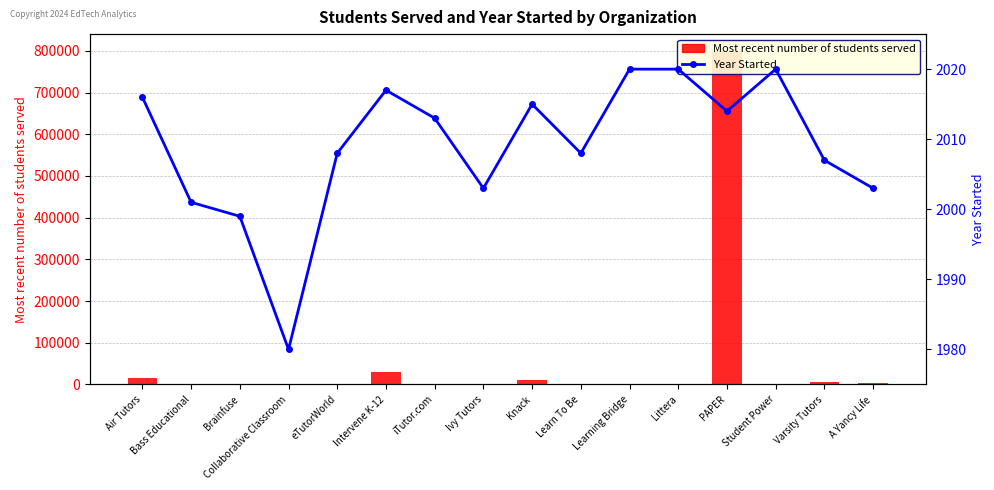

At which label is Year Started closest to 2000?

Bass Educational